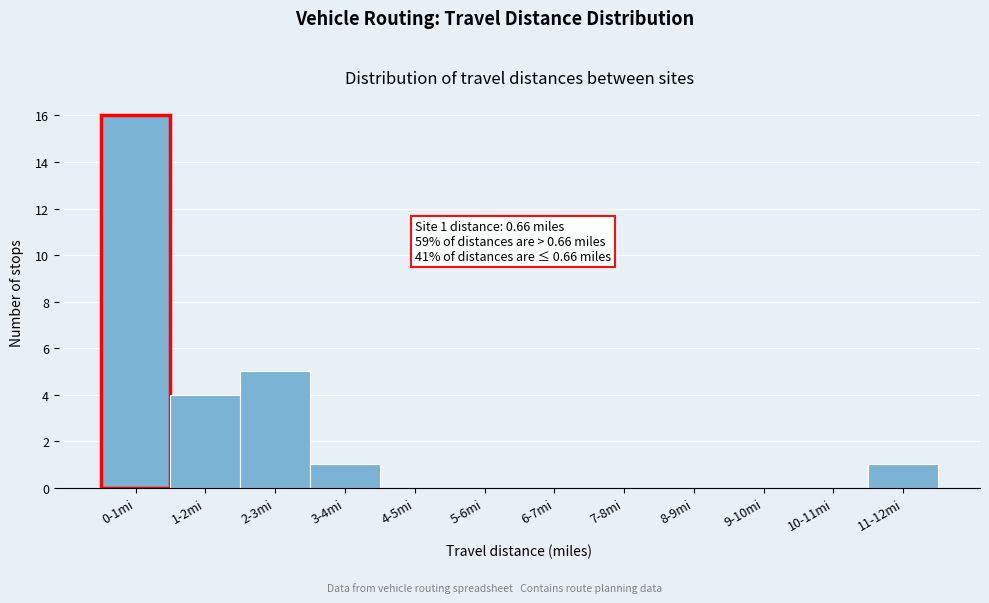

Reading left to right, list all the values displayed in this chart.

0-1mi=16	1-2mi=4	2-3mi=5	3-4mi=1	4-5mi=0	5-6mi=0	6-7mi=0	7-8mi=0	8-9mi=0	9-10mi=0	10-11mi=0	11-12mi=1